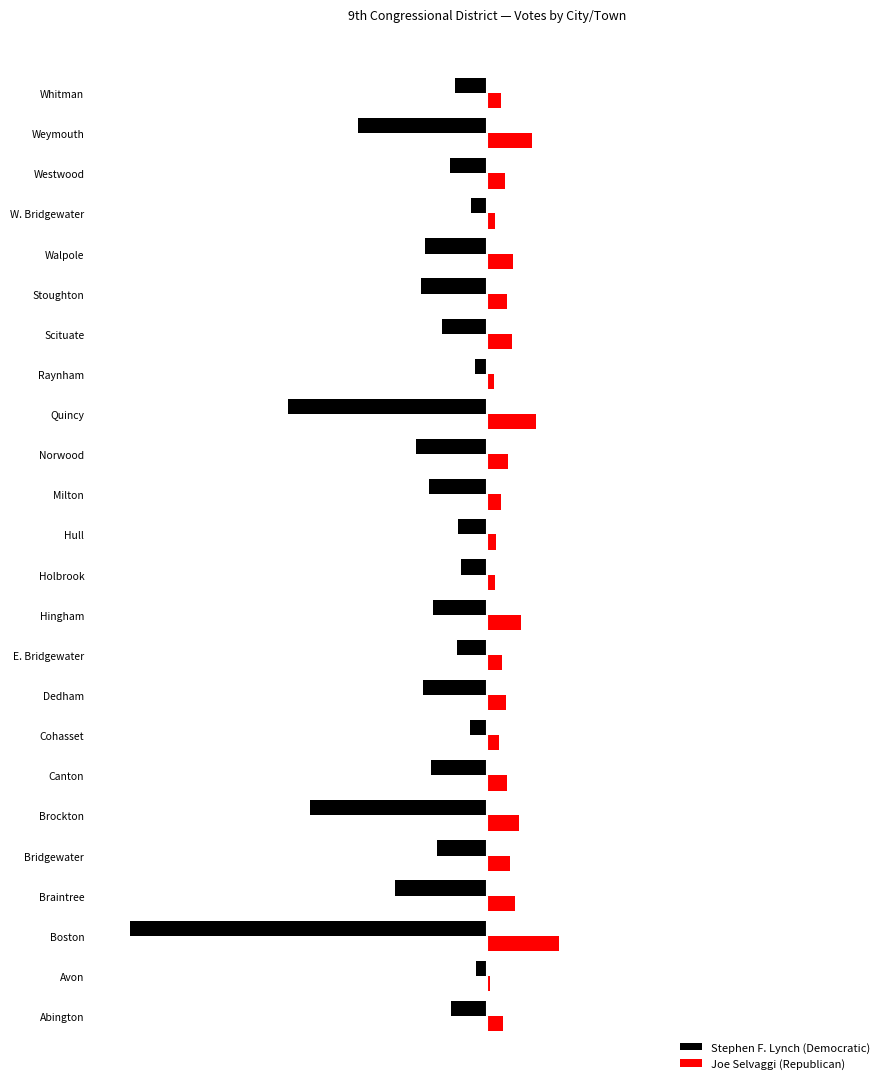

What are all the series names shown in the legend?

Stephen F. Lynch (Democratic), Joe Selvaggi (Republican)